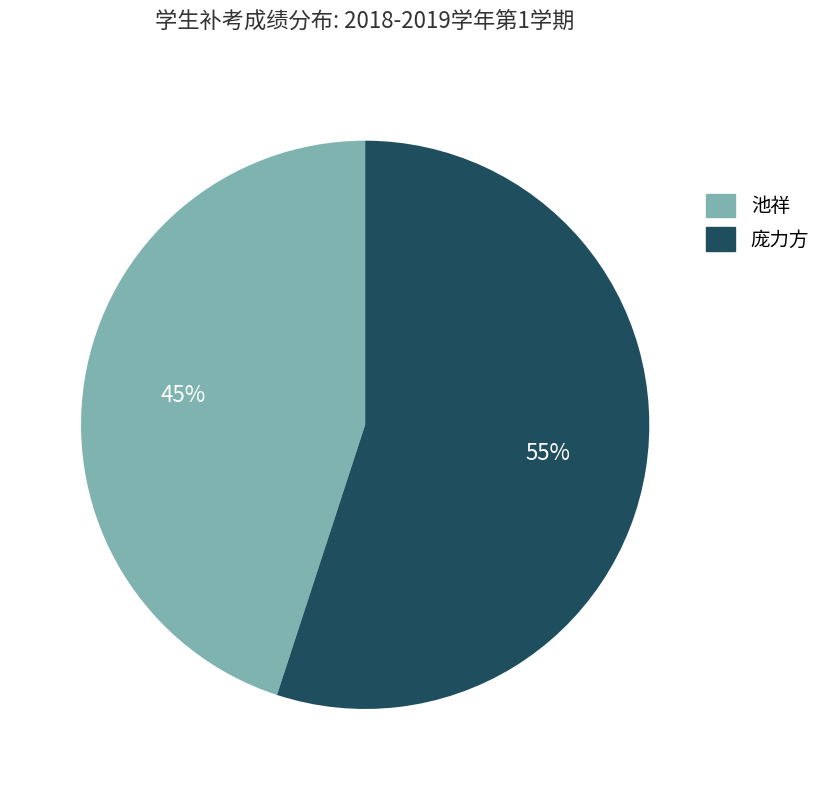

To the nearest percent, what is the average slice percentage?

50%